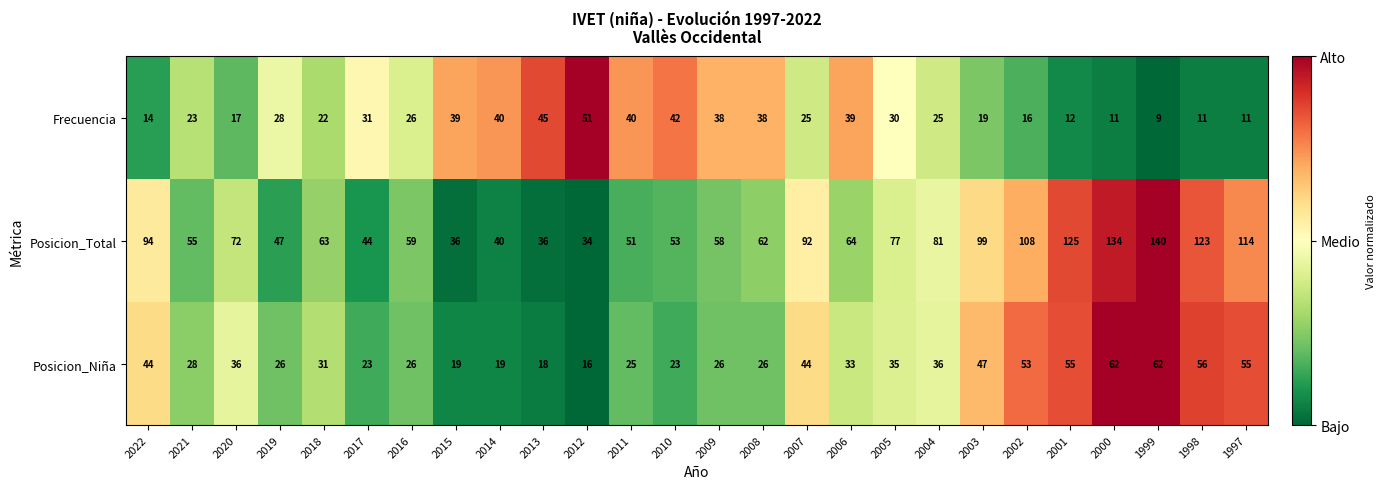

Count the number of categories in the chart.

26